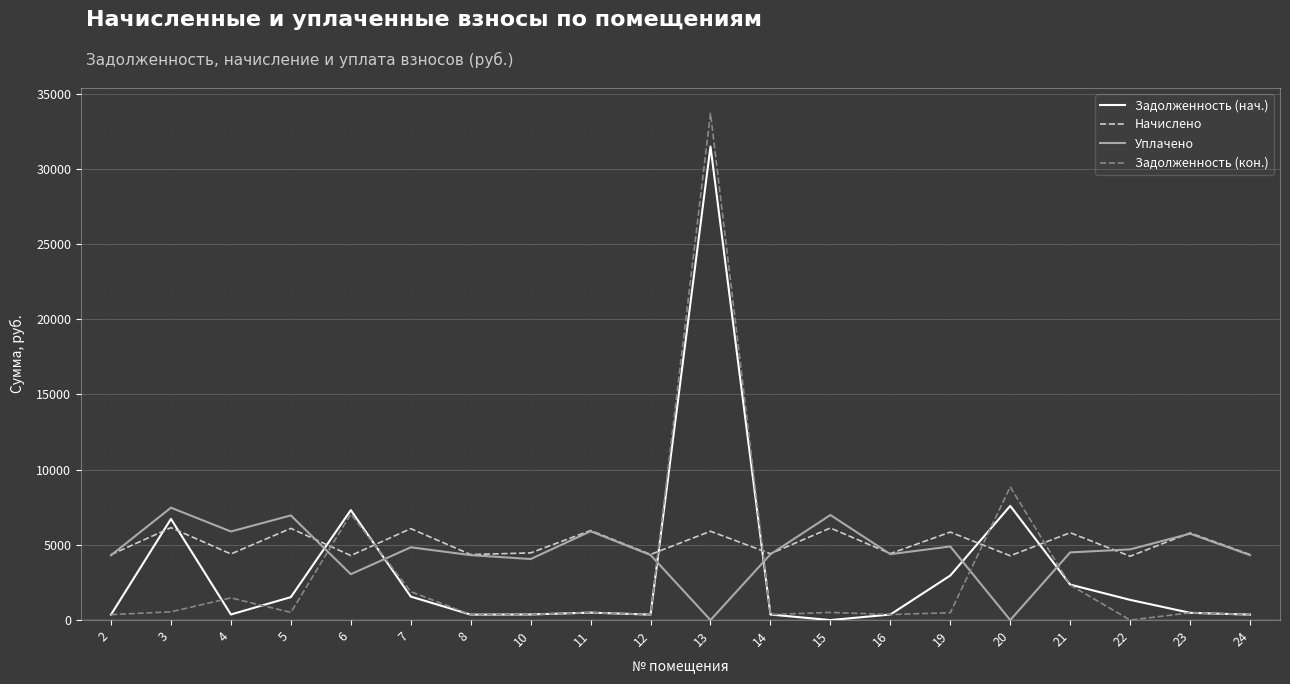

At which category is the sum across all series the highest?

13